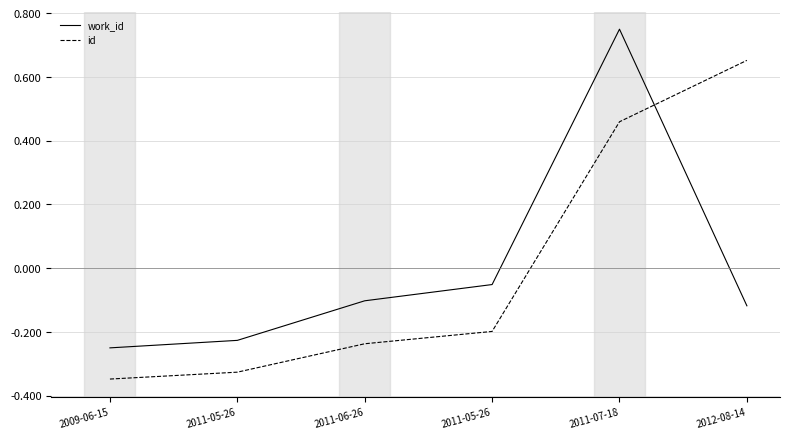

How many lines are shown in the chart?

2